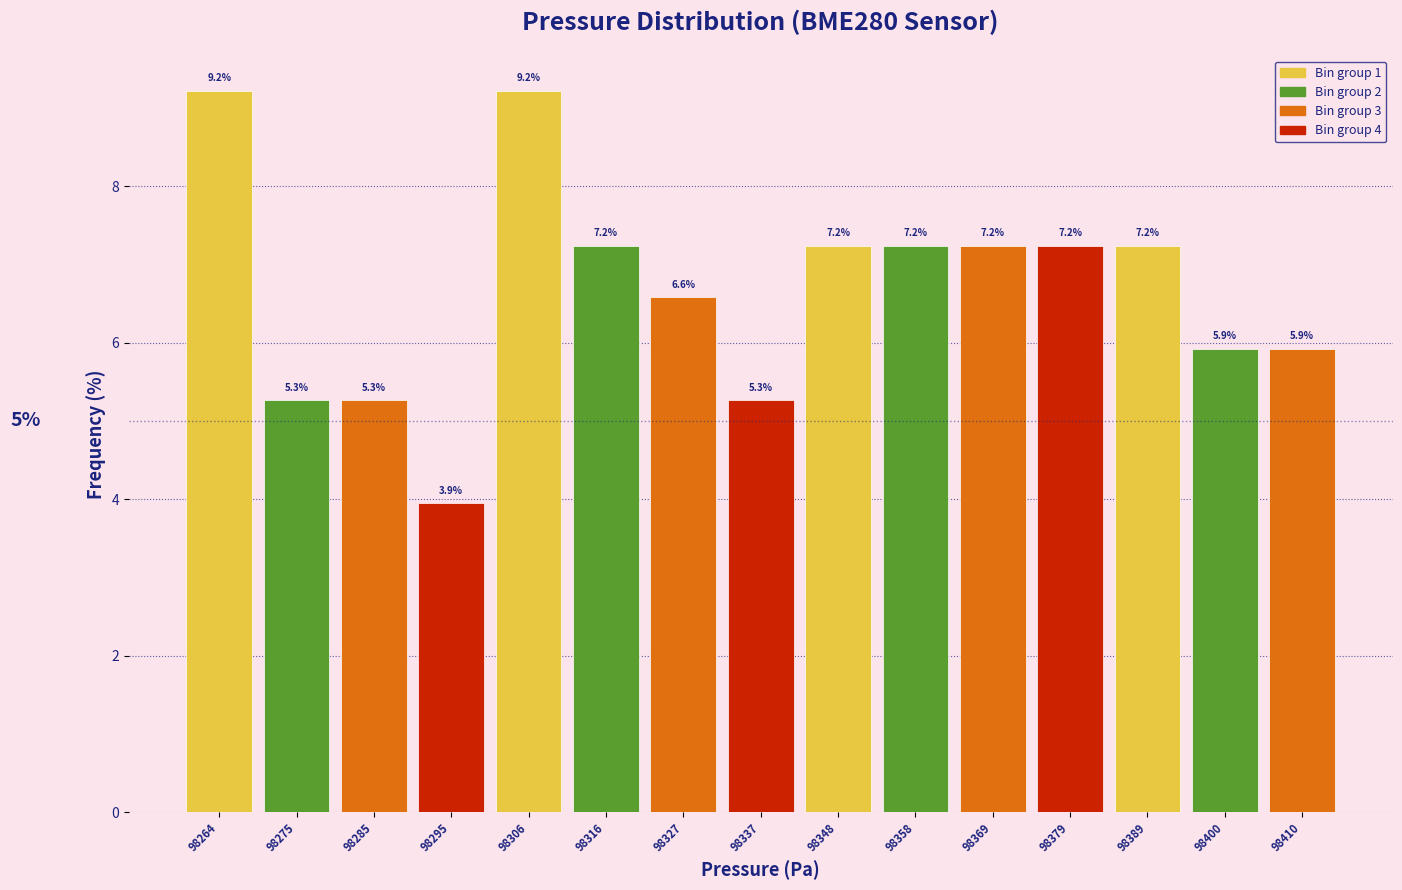

What is the height of the bar covering 98270 to 98280 on the x-axis? The bar edges are not printed on the chart, so give them approximately, as read against the axis.

5.3